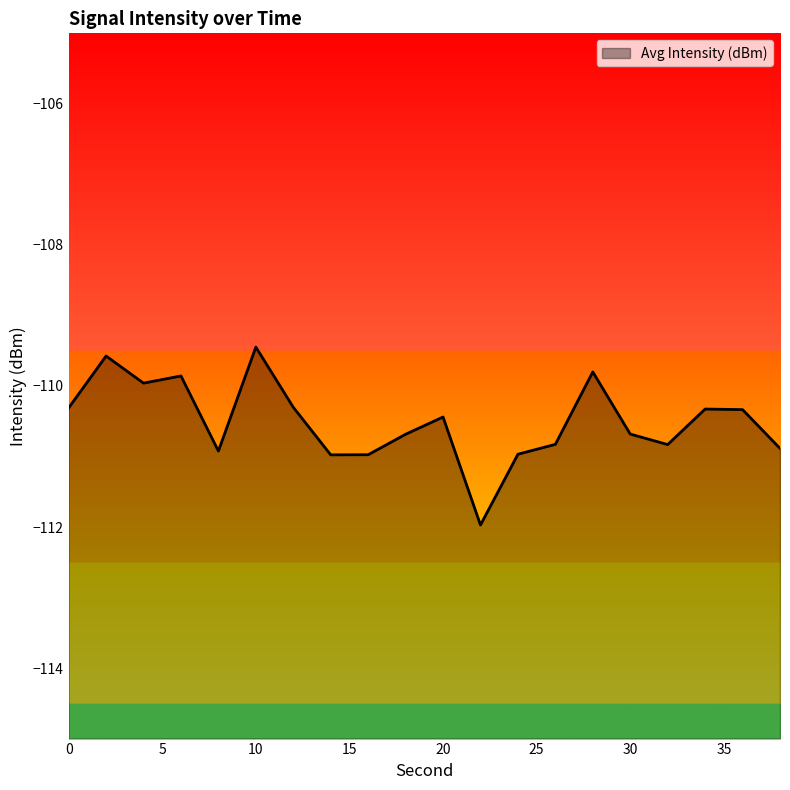

What is the average value?

-110.5